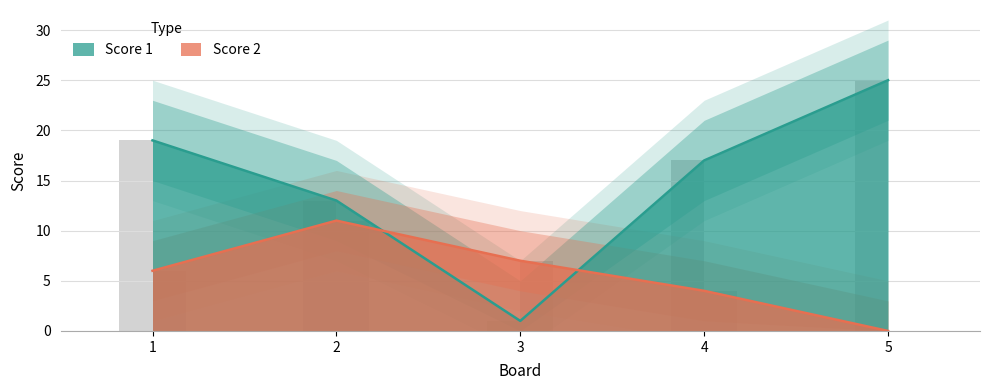

Where is Score 1 nearest to the value 13?

2